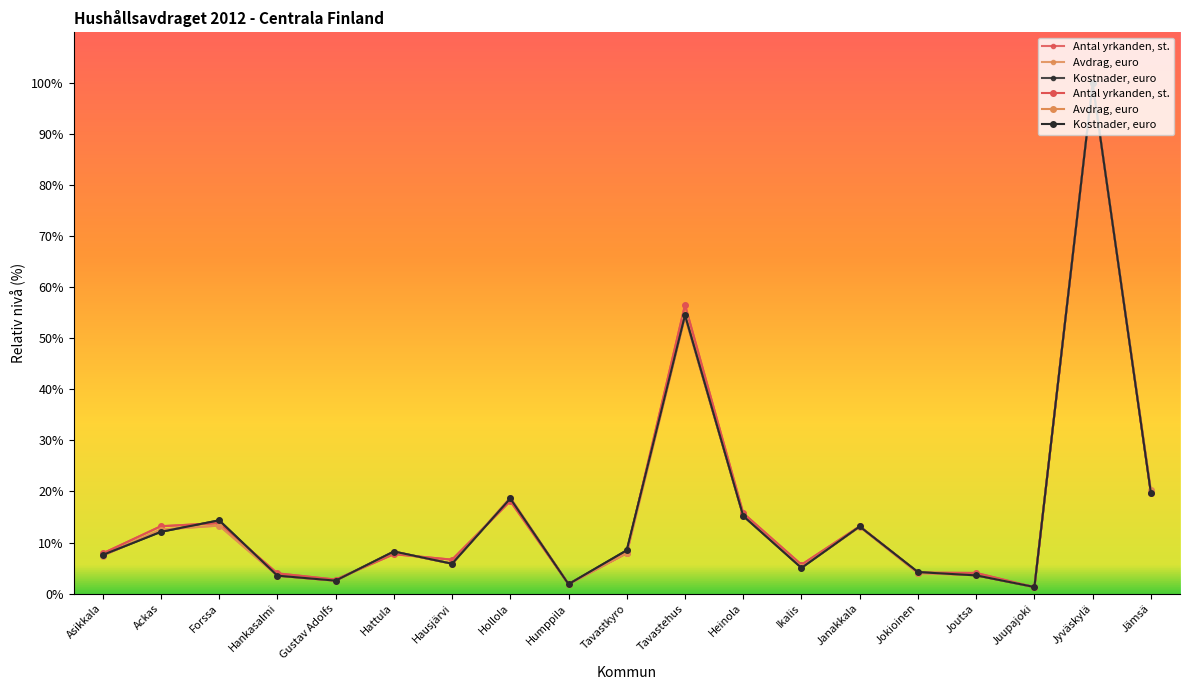

How many lines are shown in the chart?

3